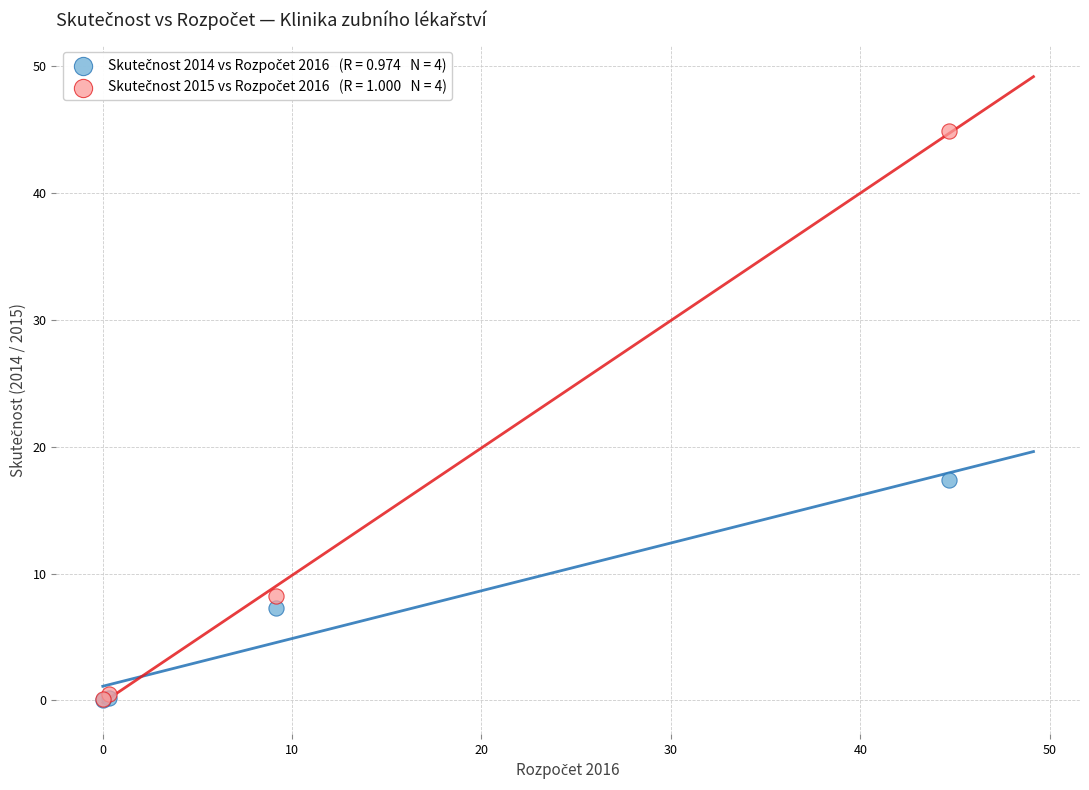

Across all series, what Y value is closest to 22?

17.4